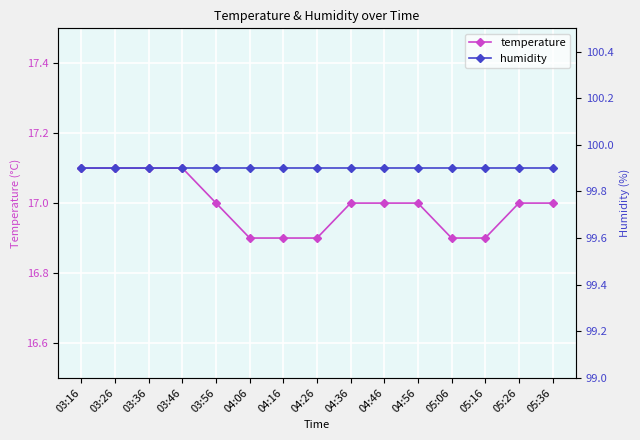

Between 05:16 and 04:36, which is larger?

04:36